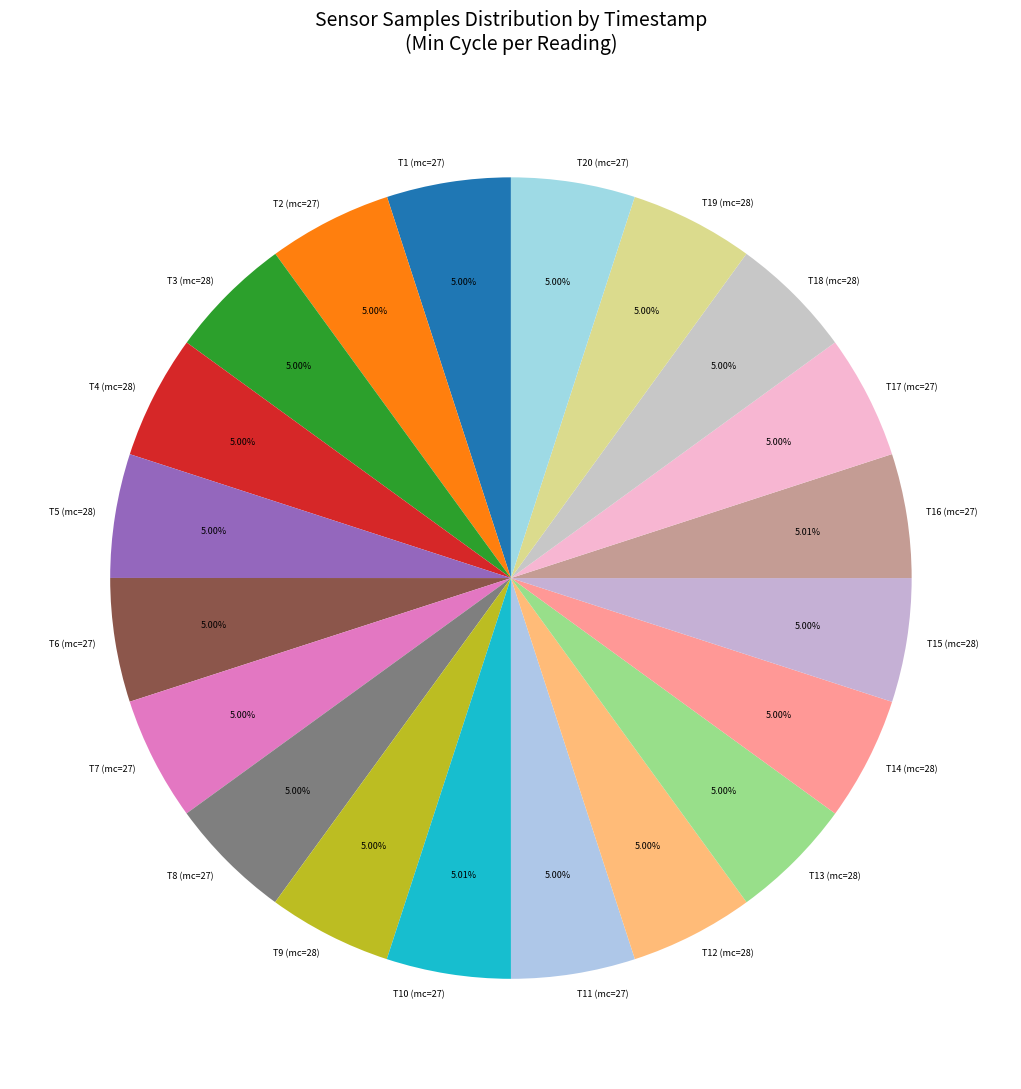

Combined, do T12 (mc=28) and T1 (mc=27) account for over 50%?

No